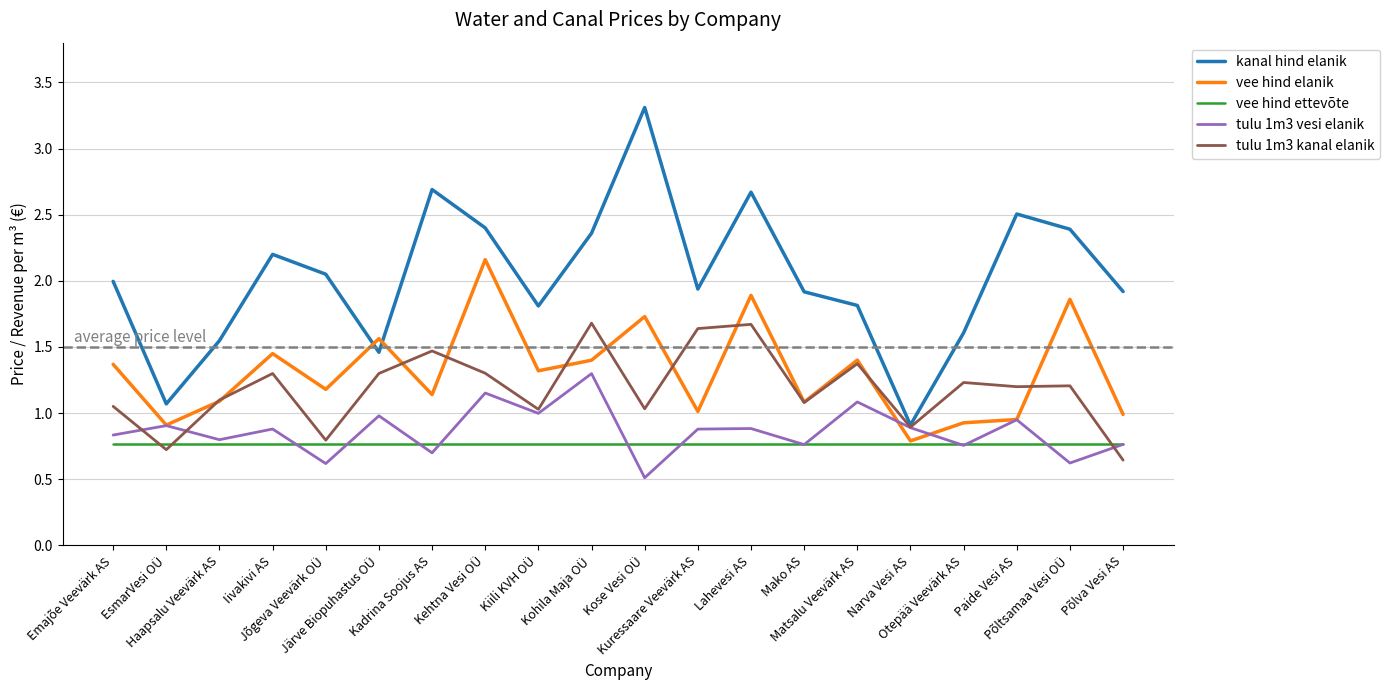

What position from the right is Matsalu Veevärk AS?

6